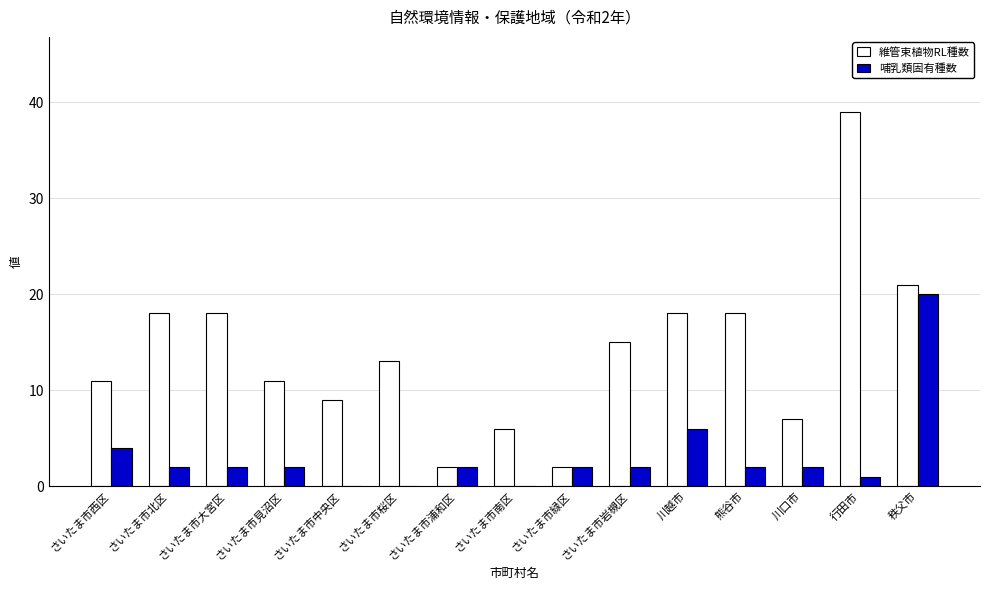

Which category has the highest value in the 維管束植物RL種数 series?

行田市